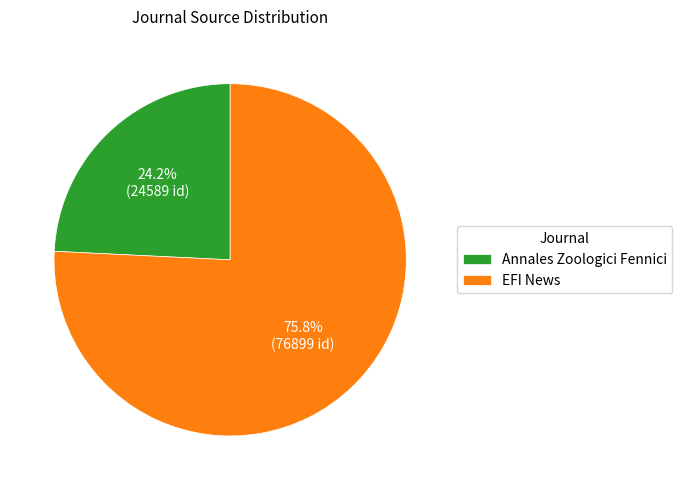

What is the majority slice?

EFI News